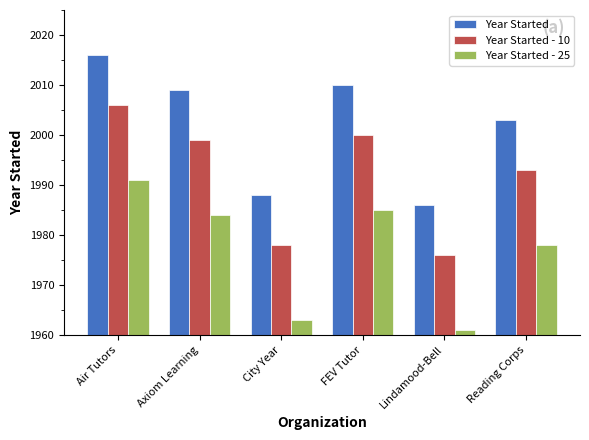

What is the average value of the Year Started series?

2002